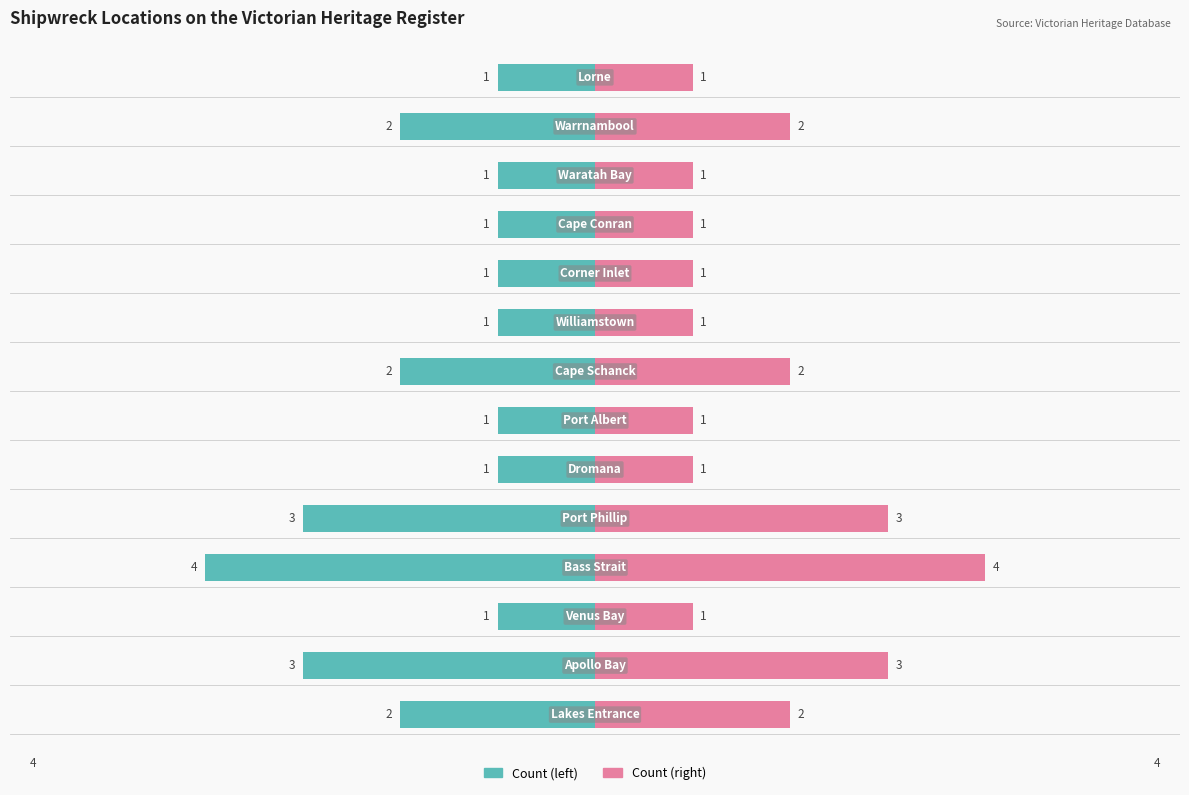

Is it true that Renter-occupied equals 4 at −4?

False